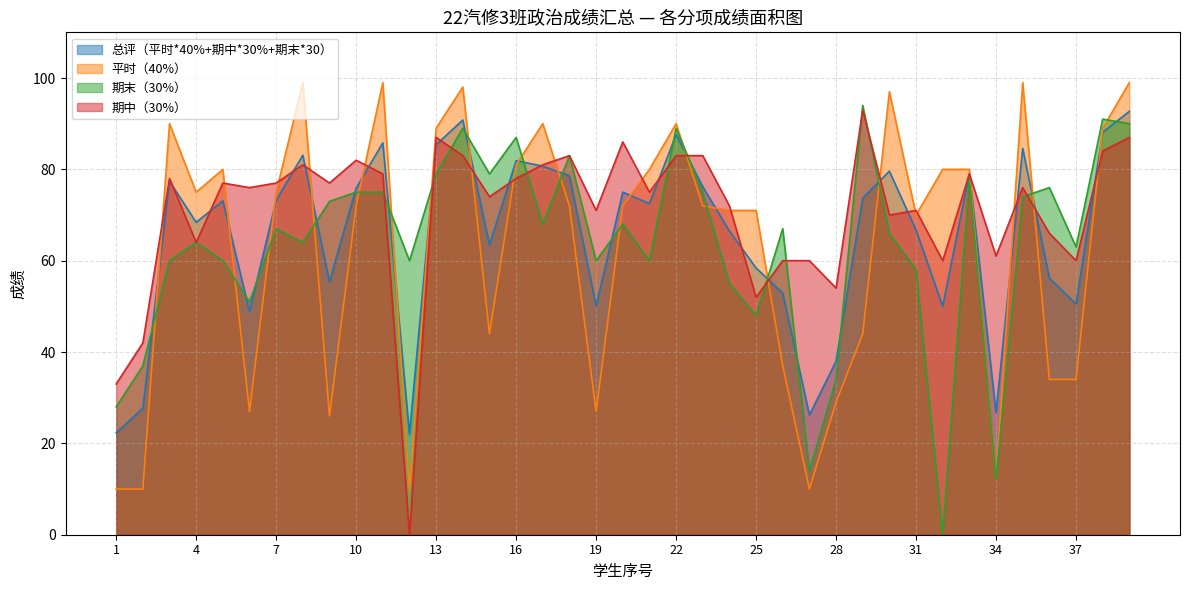

In 总评（平时*40%+期中*30%+期末*30）, how many points are higher than both neighbors (excluding endpoints)?

11